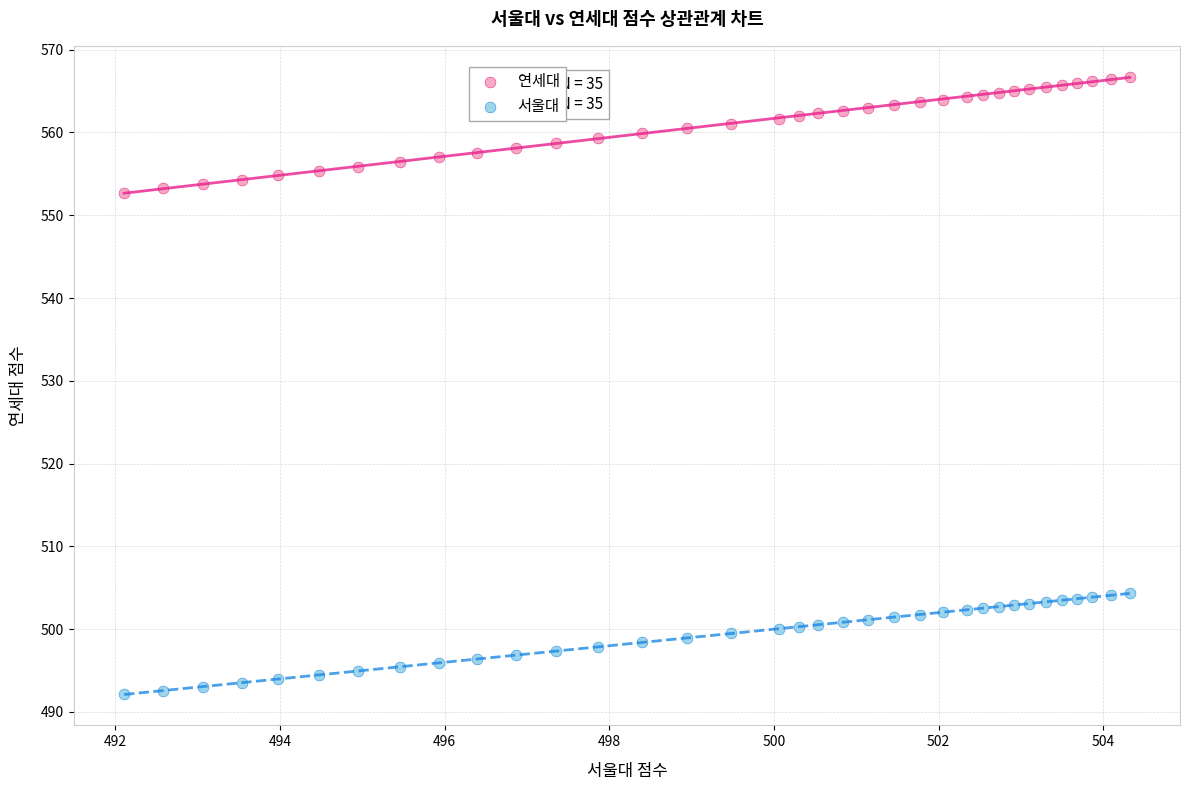

Which series contains the lowest Y value?

서울대